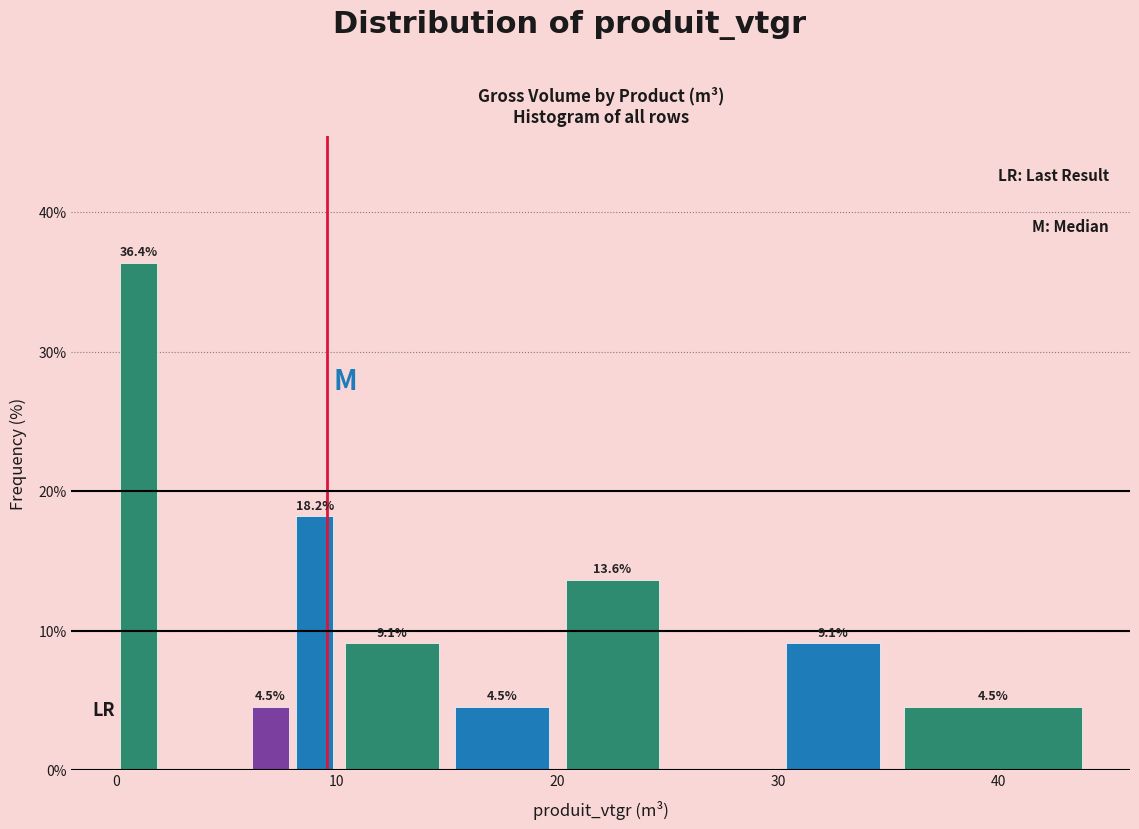

Read against the x-axis, roughly where is the centre of the tallest bar?

1